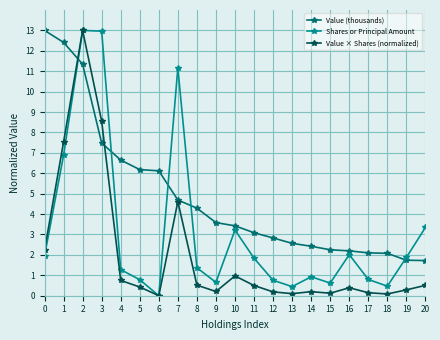

What is the minimum value for Value (thousands)?

1.7